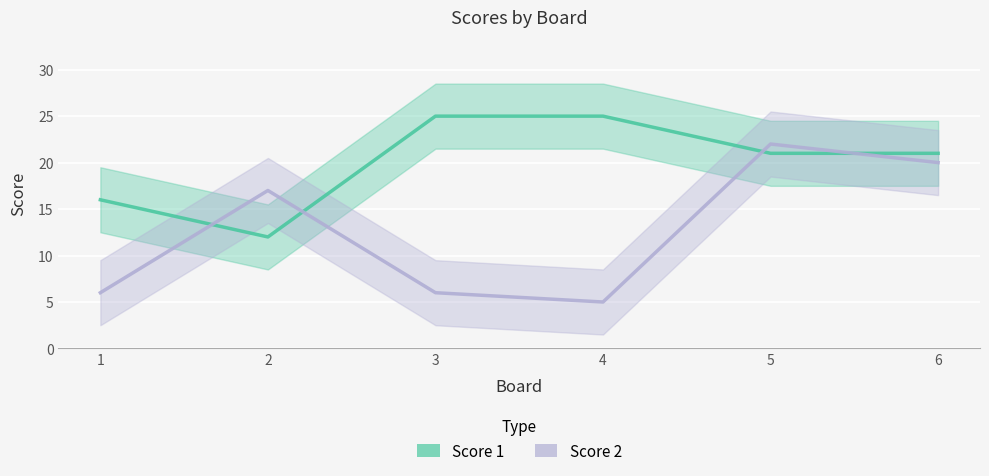

How many intersections are there between Score 2 and Score 1?

4